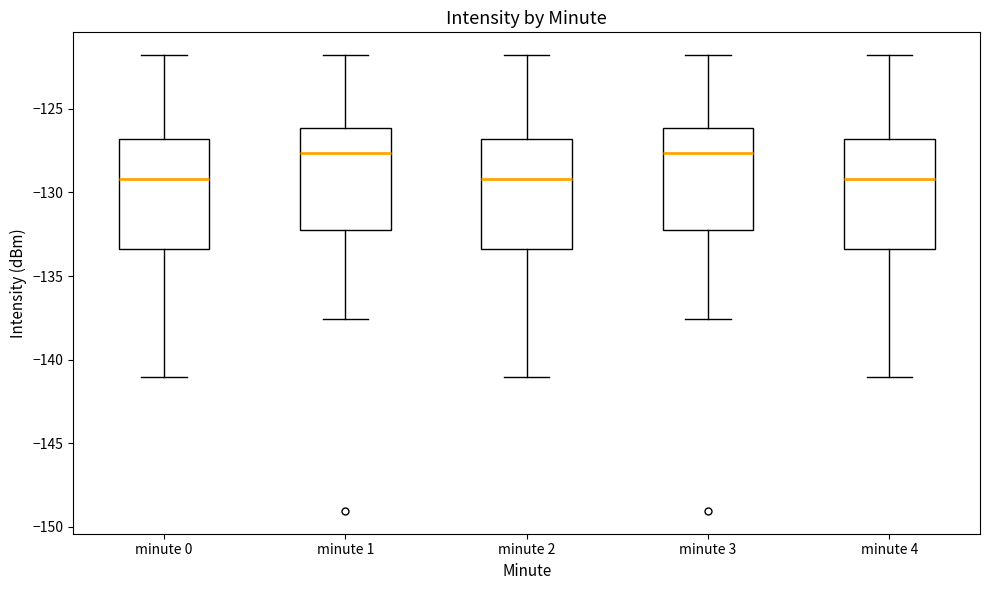

Where is the lower edge of the box for minute 3 on the y-axis? The values are not printed on the chart, so give them approximately, as read against the axis.

-132.5